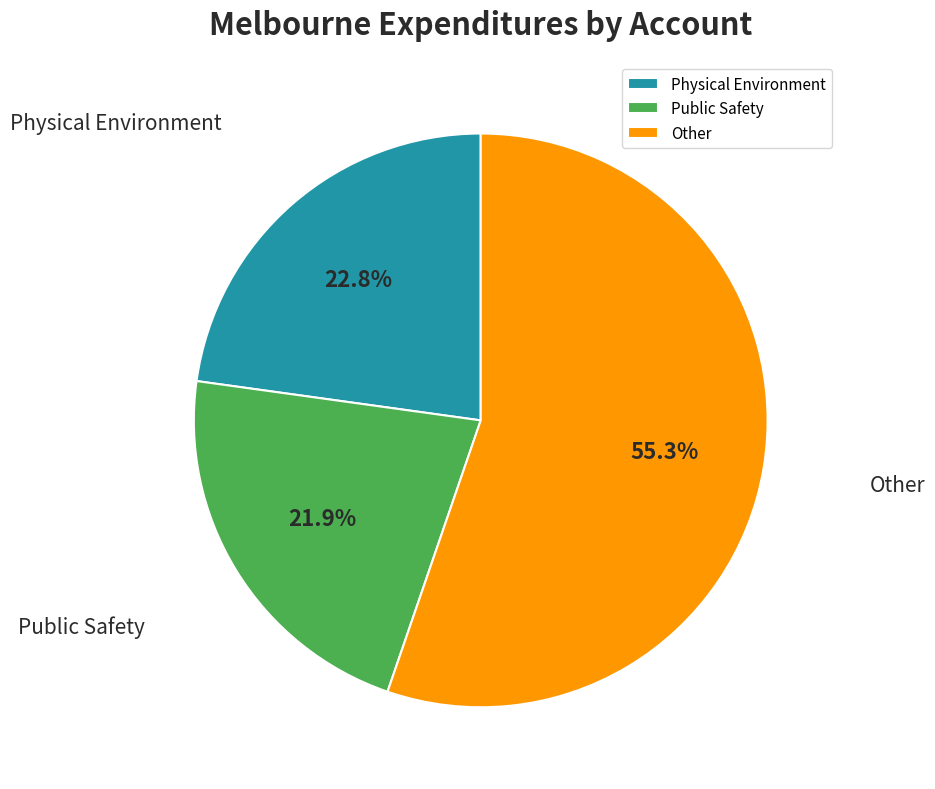

Count the number of slices in the pie.

3